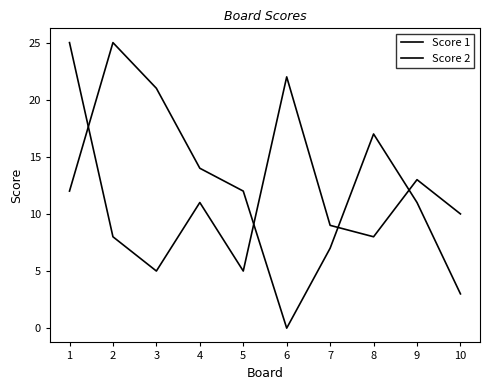

Does the chart display data point markers on the line(s)?

No